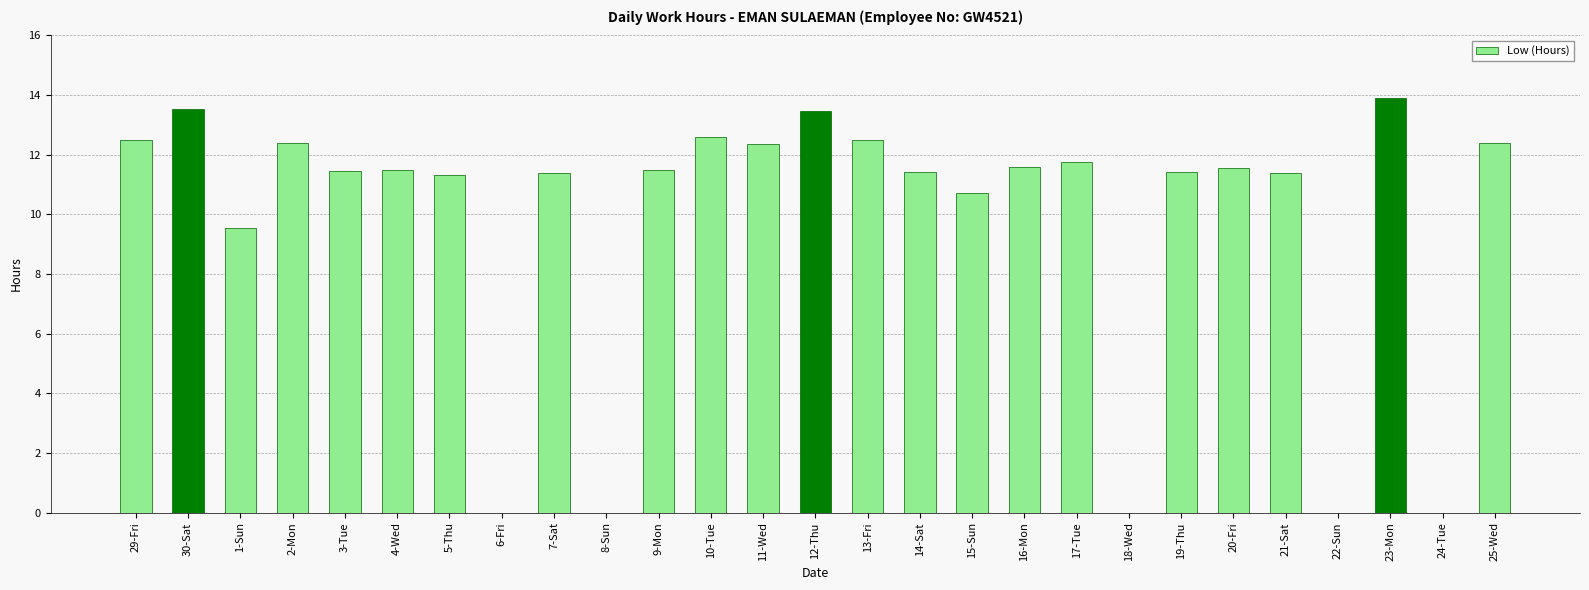

What is the change in value from 6-Fri to 17-Tue?

+11.8